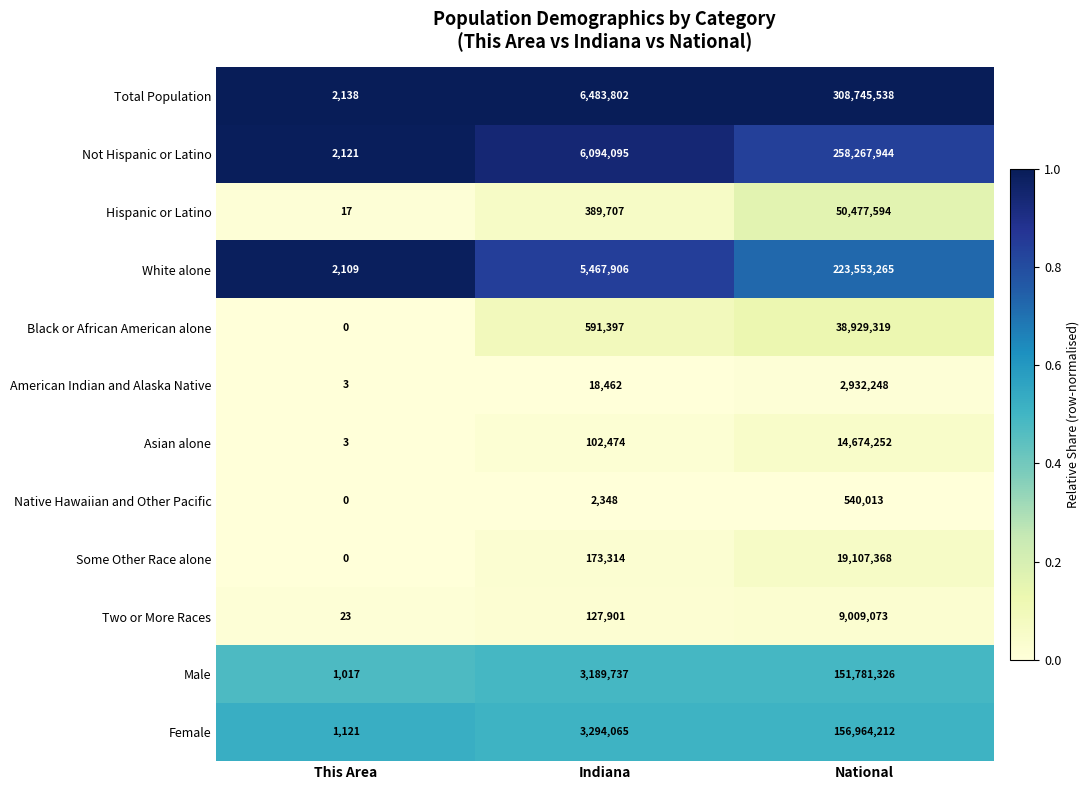

Which series has the largest total across all categories?

Total Population